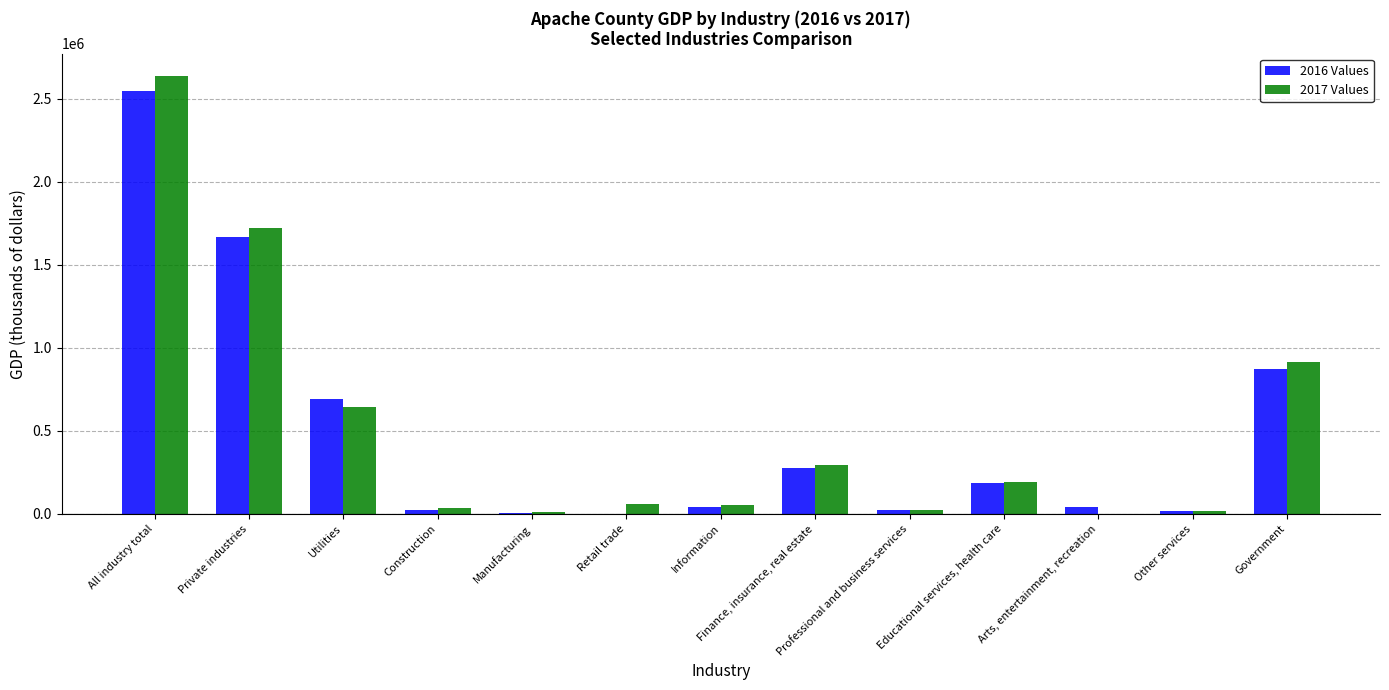

What is the sum of all 2017 Values values?

6615329